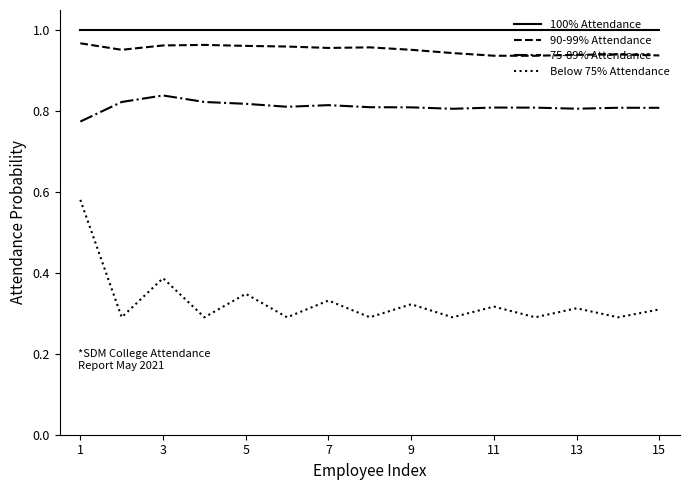

What is the sum of all 90-99% Attendance values?

14.3